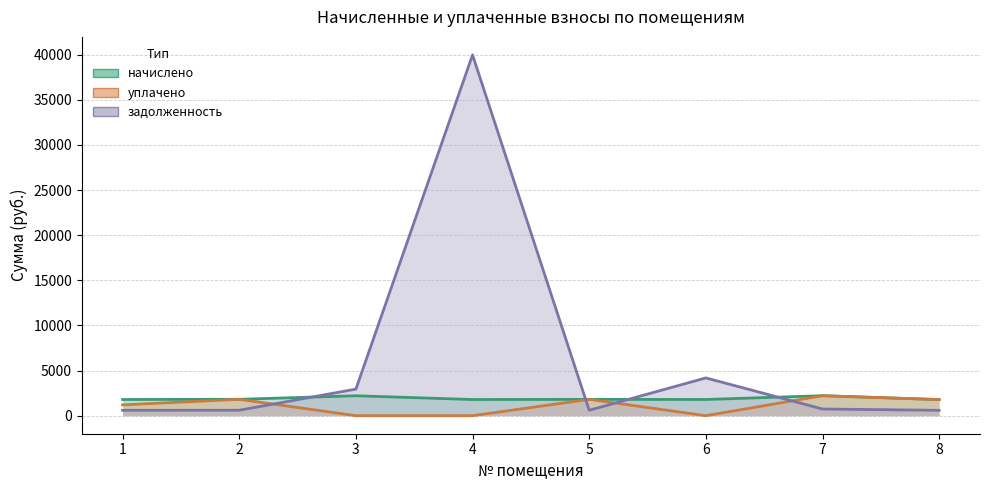

How many times do задолженность and начислено cross each other?

4